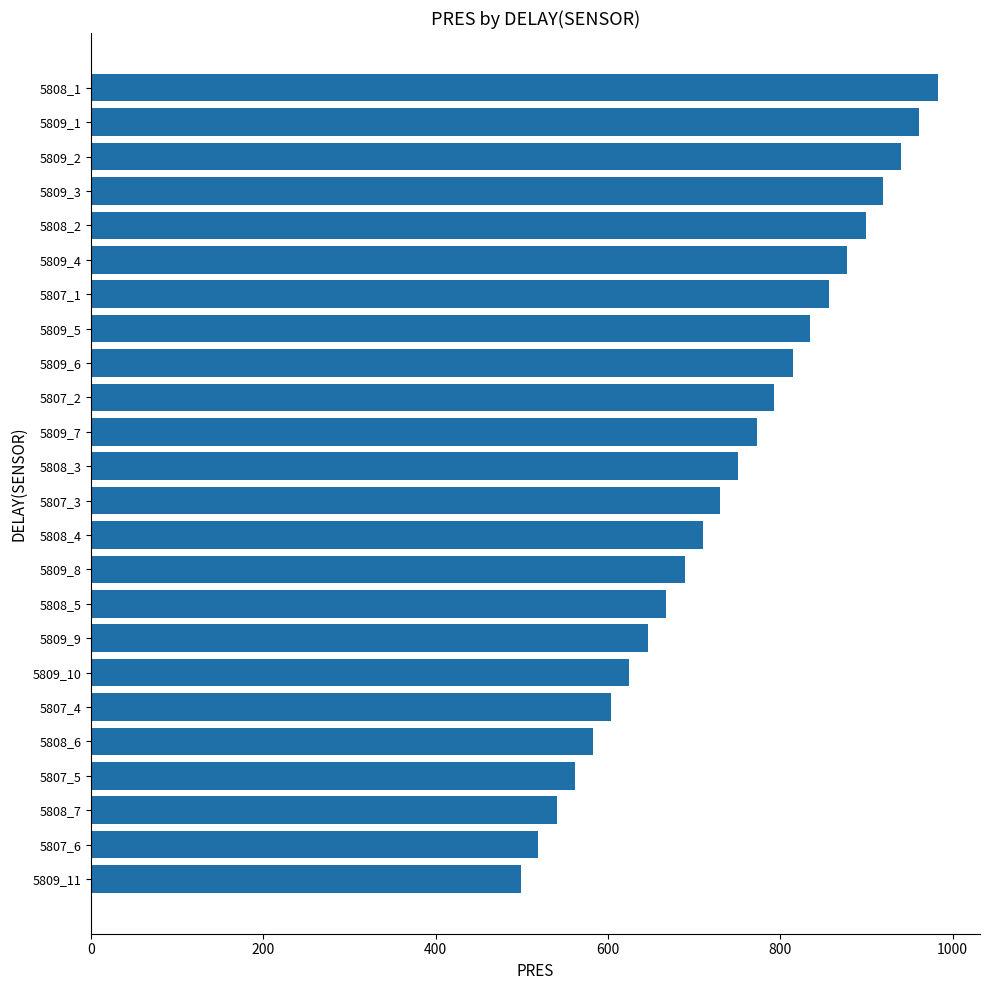

What is the ratio of the value at 5808_5 to the value at 5807_4?

1.1